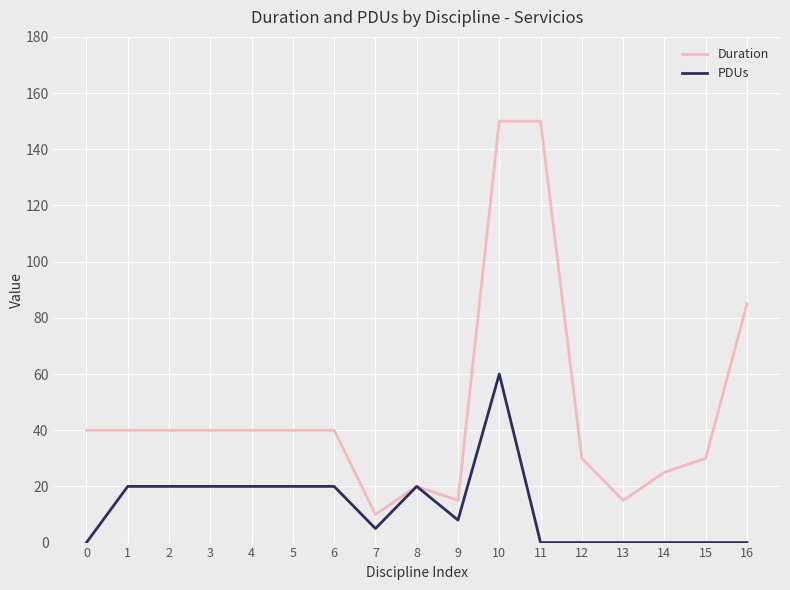

True or false: PDUs has a value of 0 at 15.

True